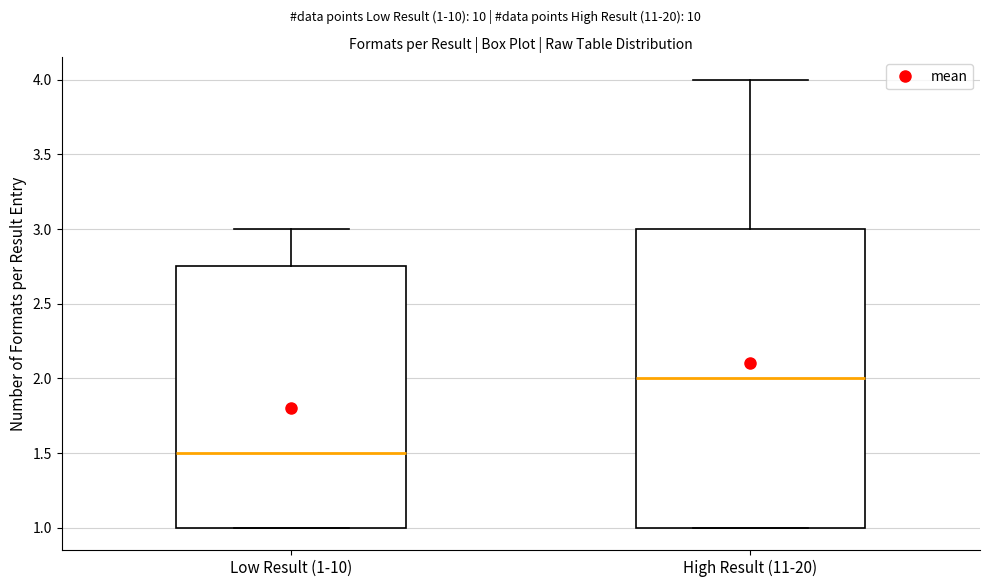

Where is the upper edge of the box for Low Result (1-10) on the y-axis? The values are not printed on the chart, so give them approximately, as read against the axis.

2.75